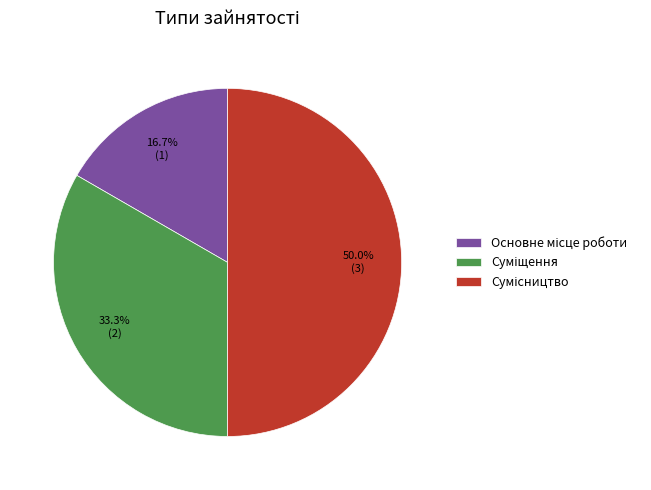

Approximately how many times larger is the value at Сумісництво compared to Суміщення?

1.5